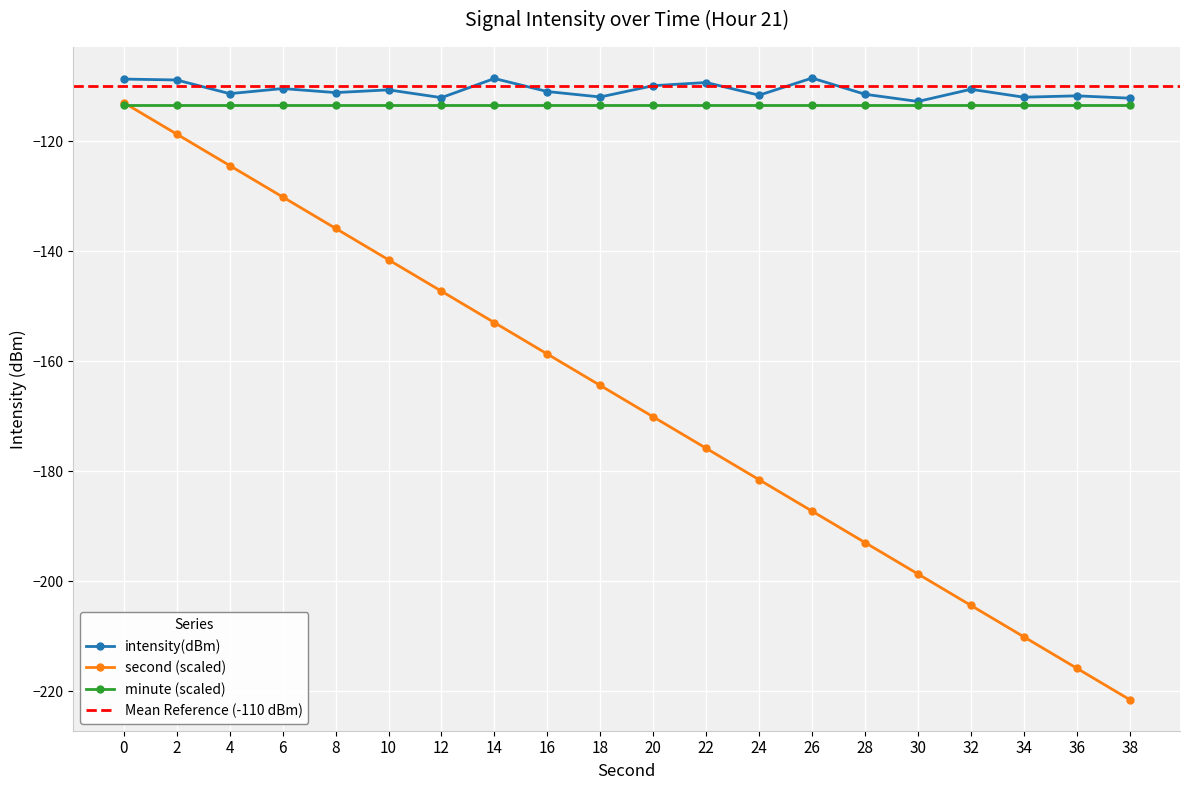

True or false: second and intensity(dBm) cross at least once.

False